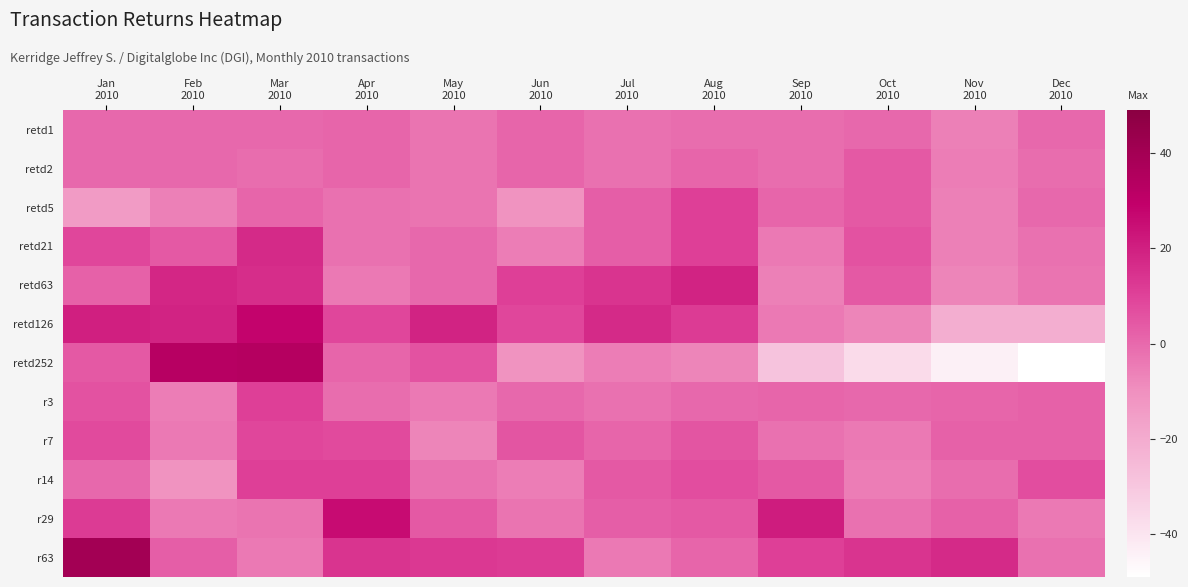

Which has a higher value, Mar
2010 or Oct
2010?

Mar
2010